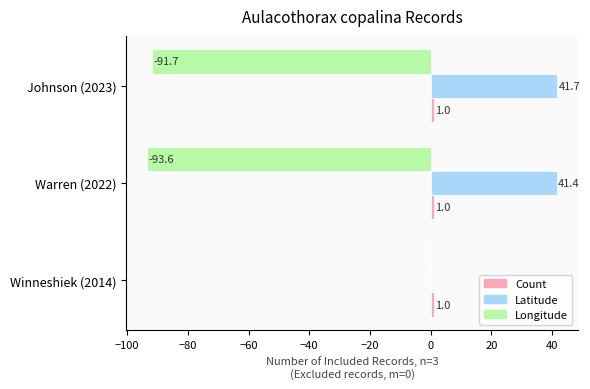

Which series changed the most between Winneshiek (2014) and Johnson (2023)?

Longitude